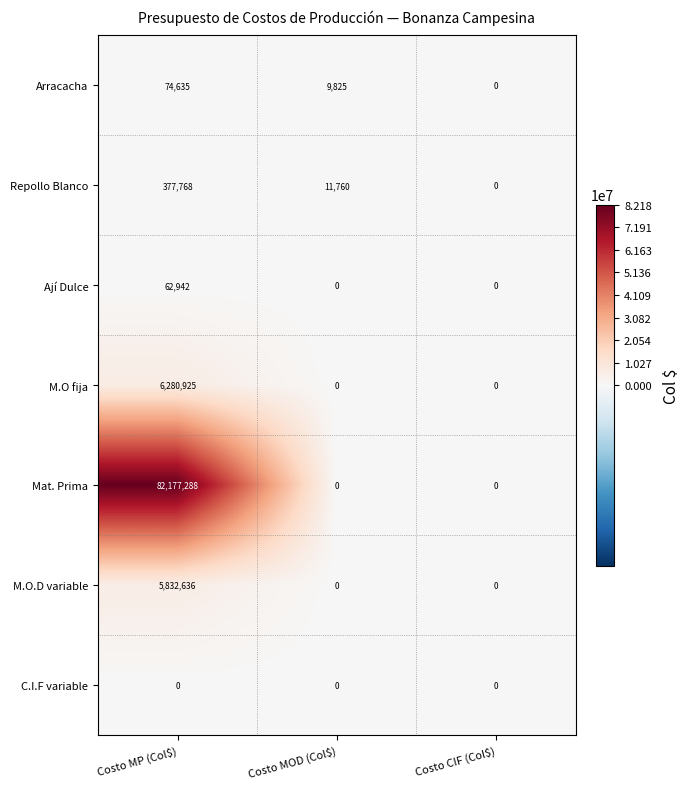

Which series has the largest total across all categories?

Mat. Prima